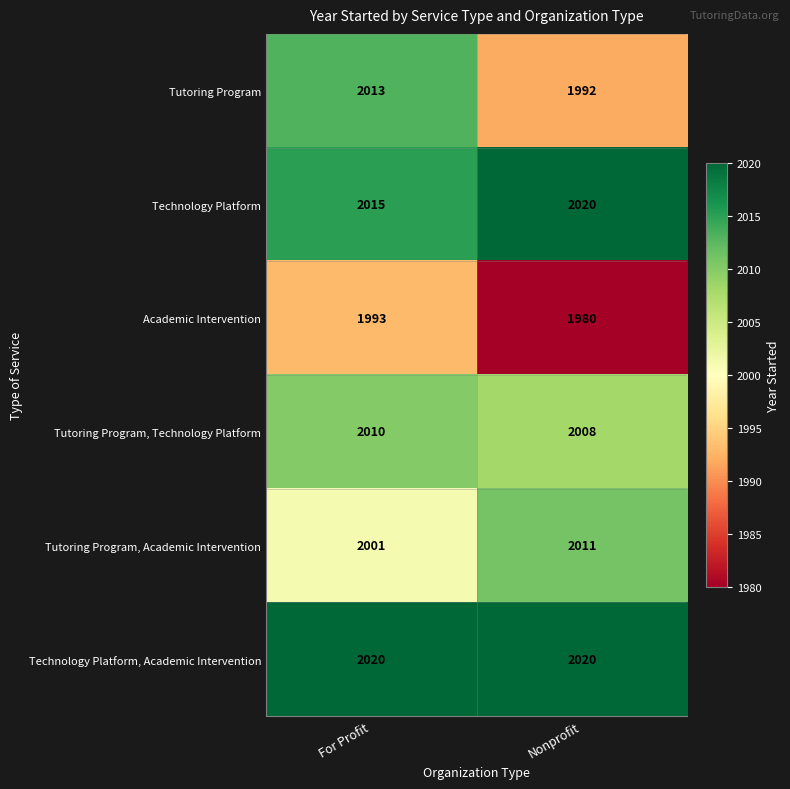

Reading left to right, transcribe all the data shown in this chart.

Tutoring Program: For Profit=2013	Nonprofit=1992
Technology Platform: For Profit=2015	Nonprofit=2020
Academic Intervention: For Profit=1993	Nonprofit=1980
Tutoring Program, Technology Platform: For Profit=2010	Nonprofit=2008
Tutoring Program, Academic Intervention: For Profit=2001	Nonprofit=2011
Technology Platform, Academic Intervention: For Profit=2020	Nonprofit=2020